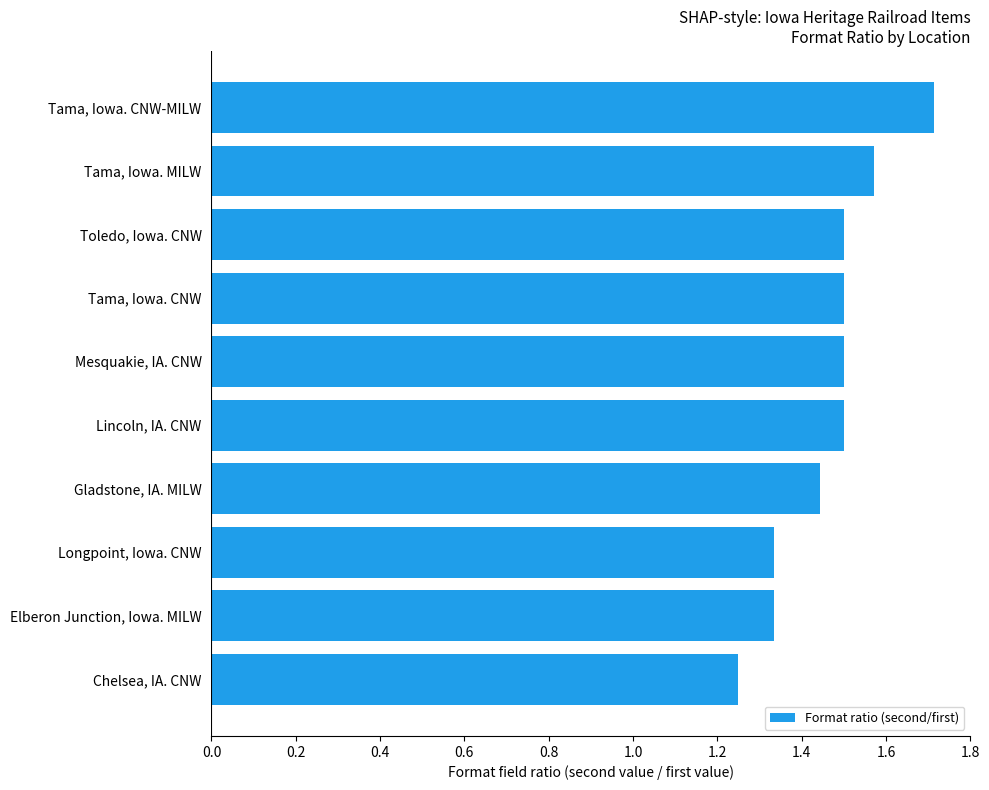

True or false: the data shows 1.5 at Tama, Iowa. CNW.

True